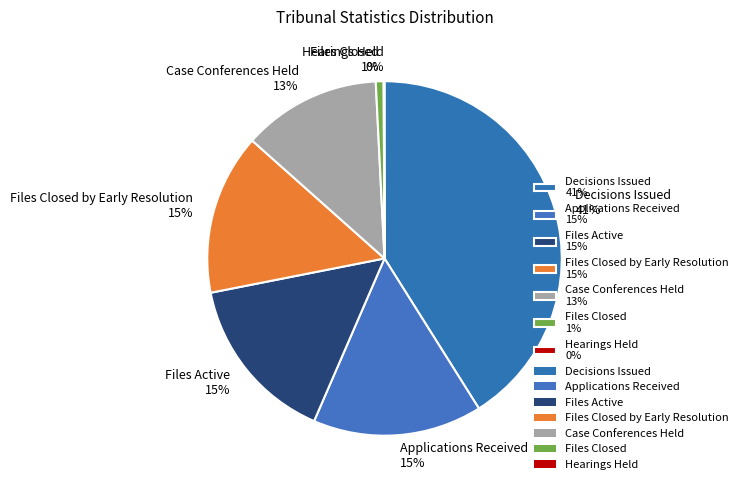

Between Applications Received 15% and Files Closed 1%, which is larger?

Applications Received 15%